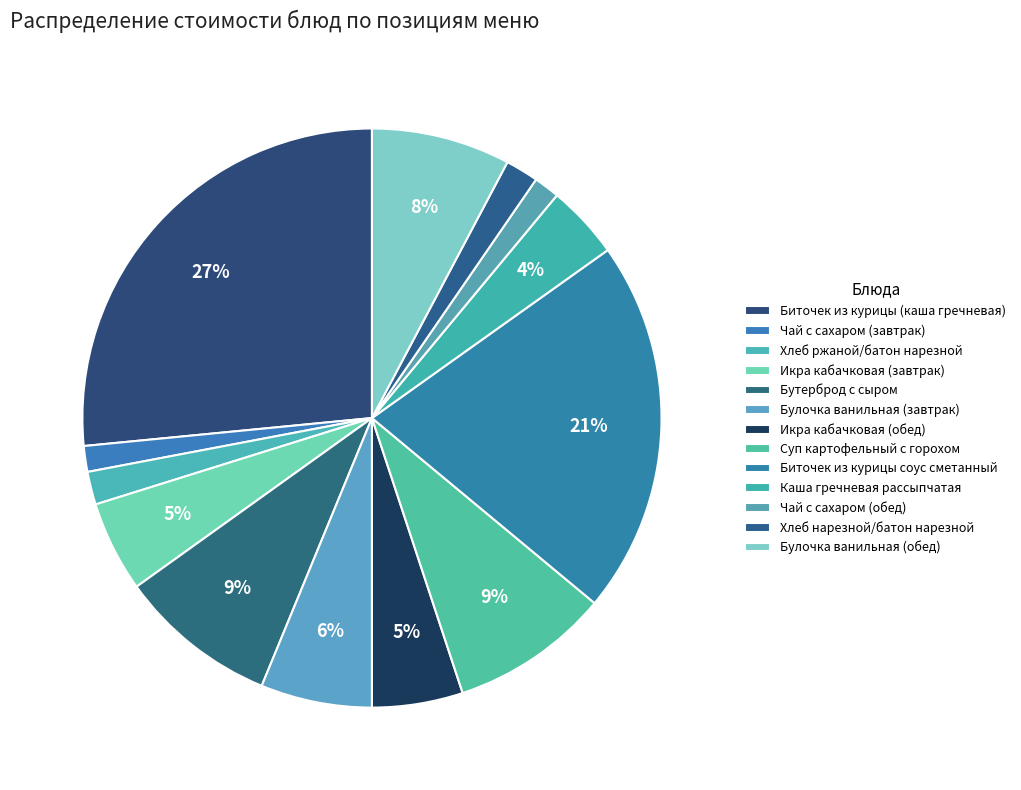

Combined, do Чай с сахаром (завтрак) and Хлеб ржаной/батон нарезной account for over 50%?

No